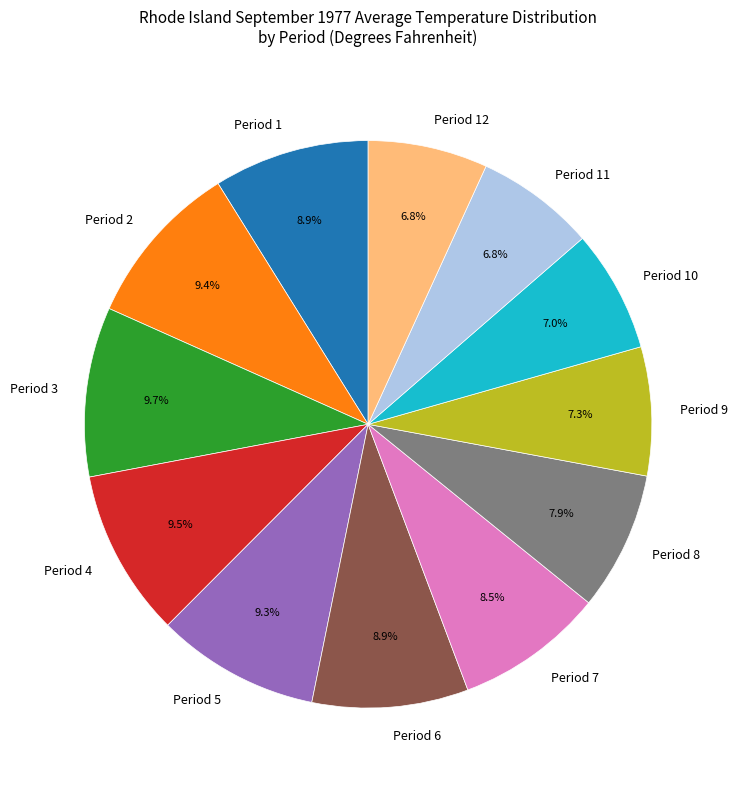

The Period 8 slice represents 8% of the pie. True or false?

True